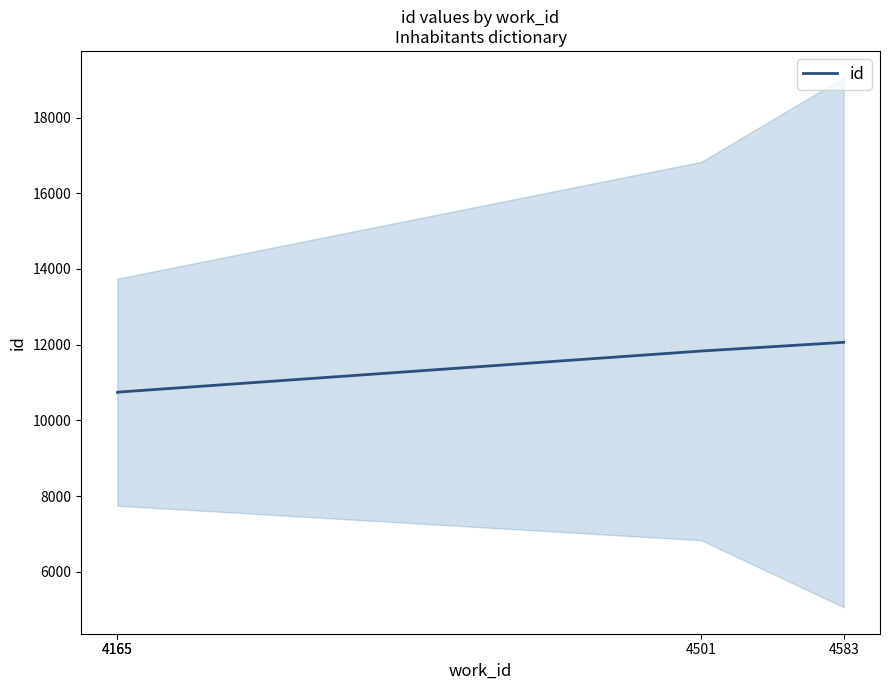

What is the value of the 1st point from the left?

10743